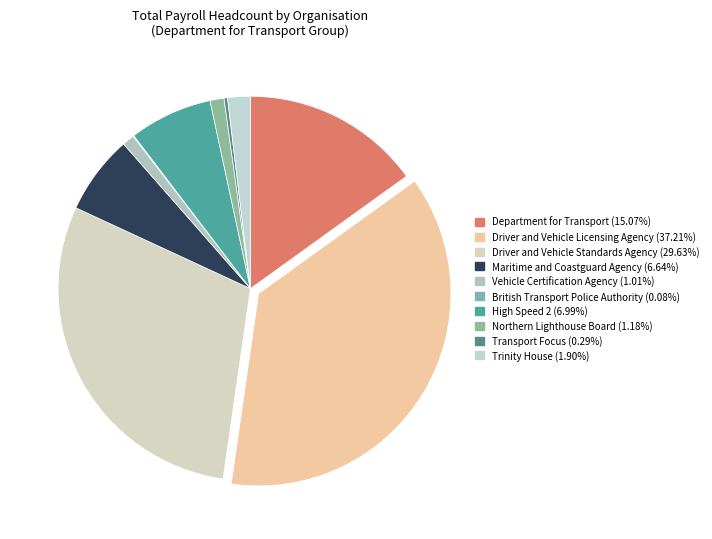

Rank the categories by value from lowest to highest.

British Transport Police Authority, Transport Focus, Vehicle Certification Agency, Northern Lighthouse Board, Trinity House, Maritime and Coastguard Agency, High Speed 2, Department for Transport, Driver and Vehicle Standards Agency, Driver and Vehicle Licensing Agency